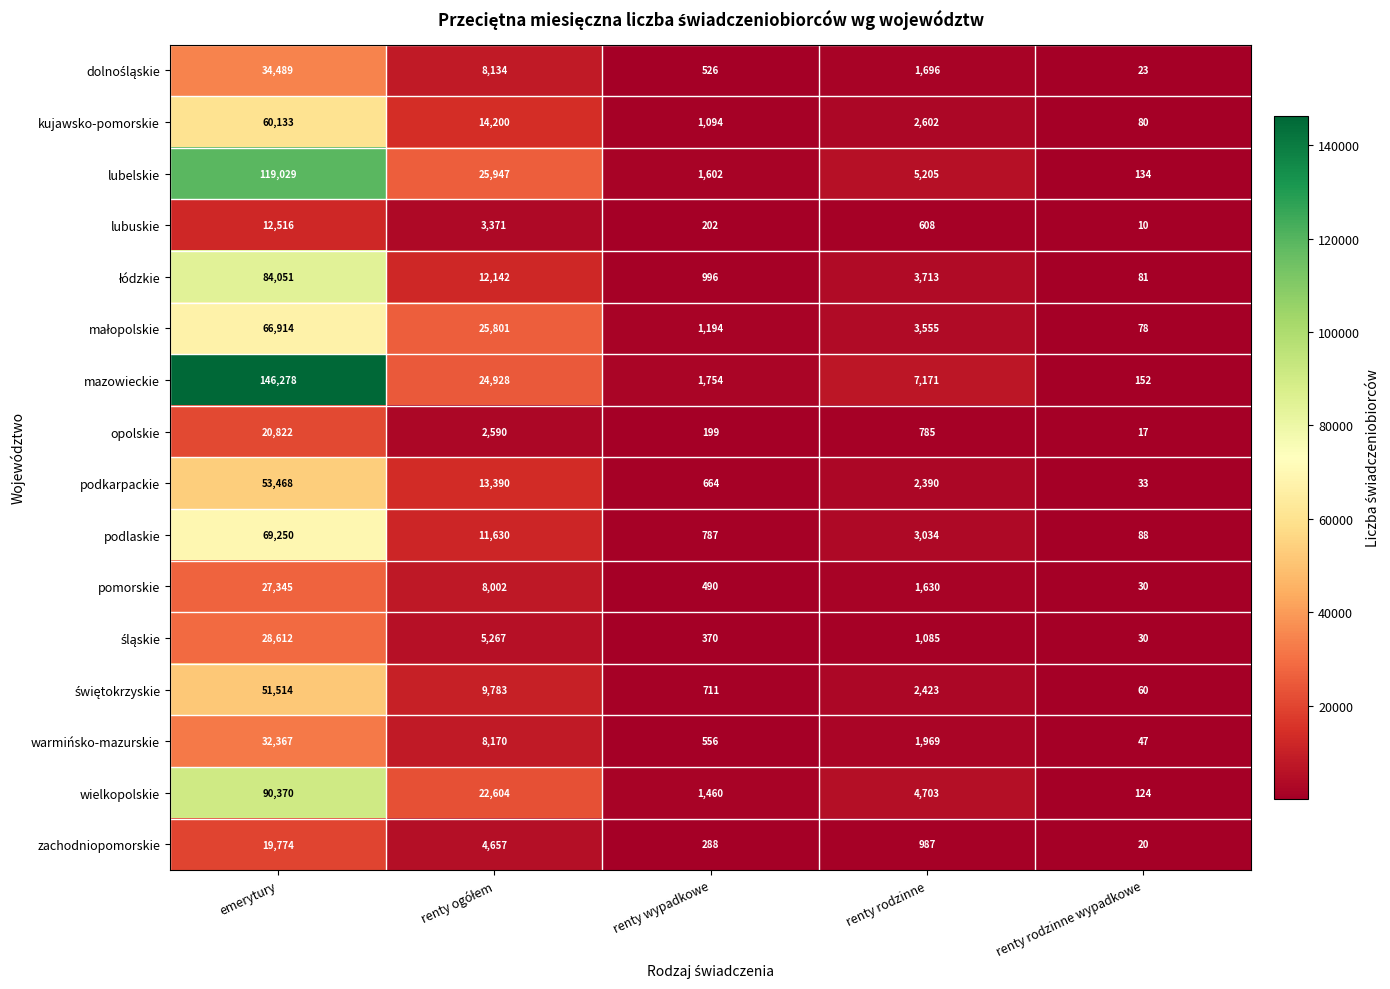

At which category is the sum across all series the highest?

emerytury